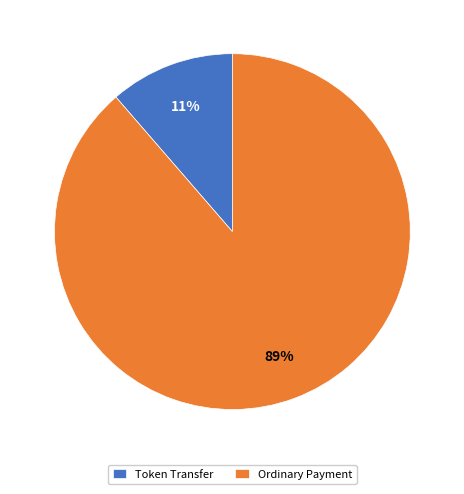

How many segments does this pie chart have?

2